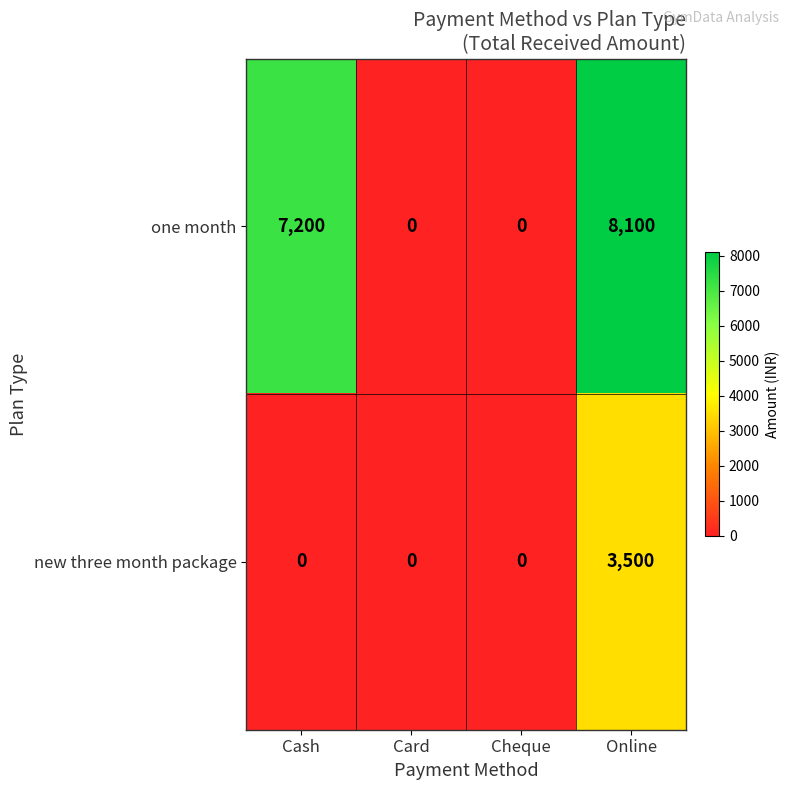

What is the maximum value shown in the chart?

8100